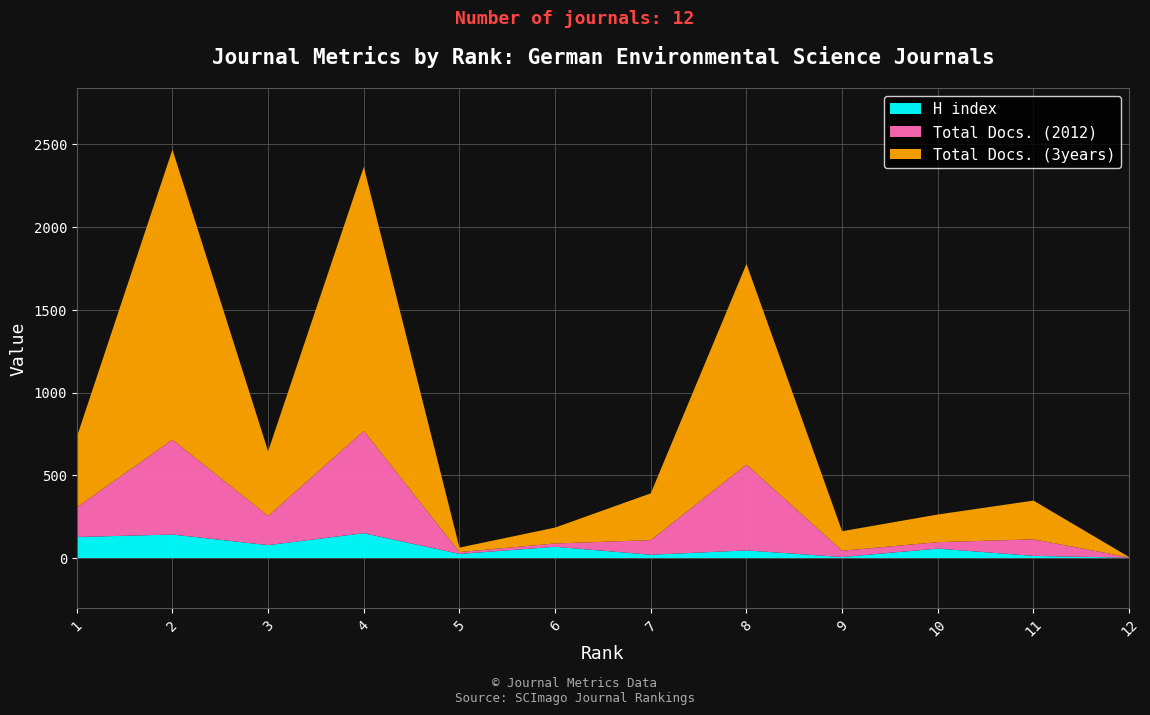

What is the maximum value for H index?

150